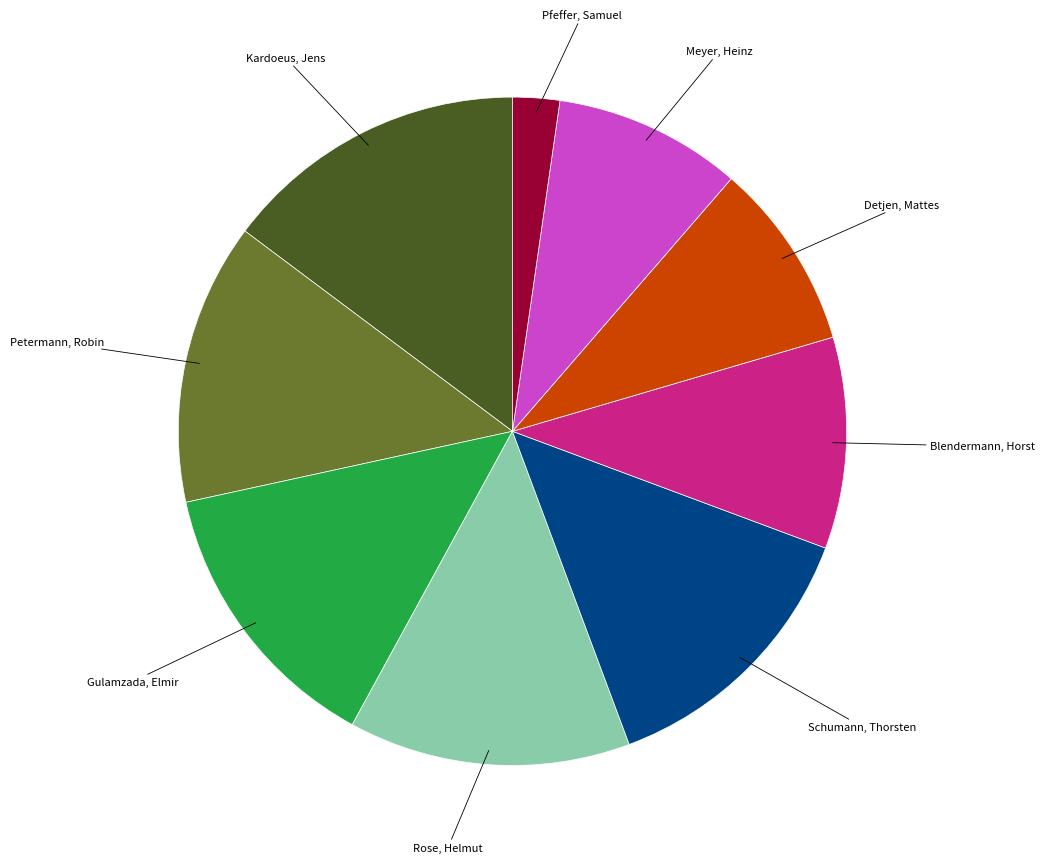

Is there any slice that represents more than half of the pie?

No